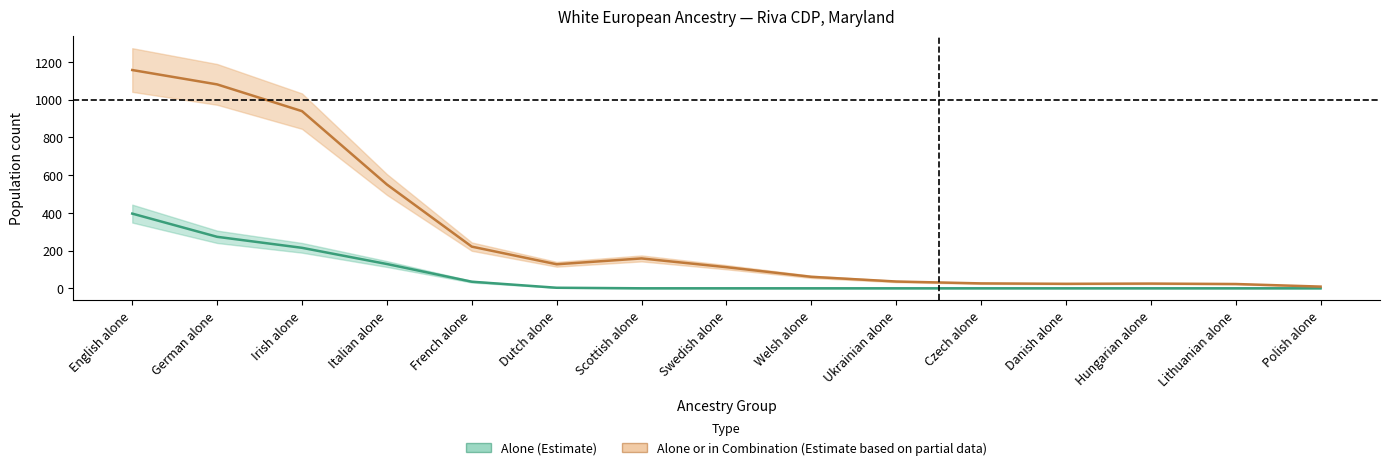

Where does the data first go above 111?

English alone